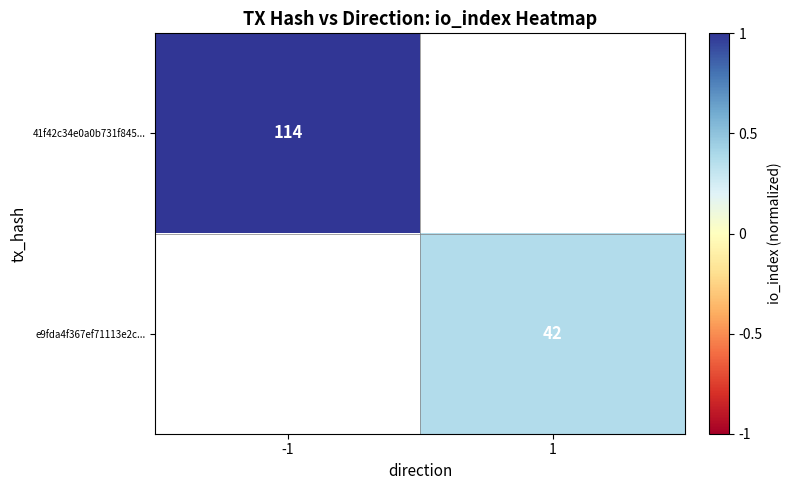

The value of e9fda4f367ef71113e2c... at 1 is 9. True or false?

False